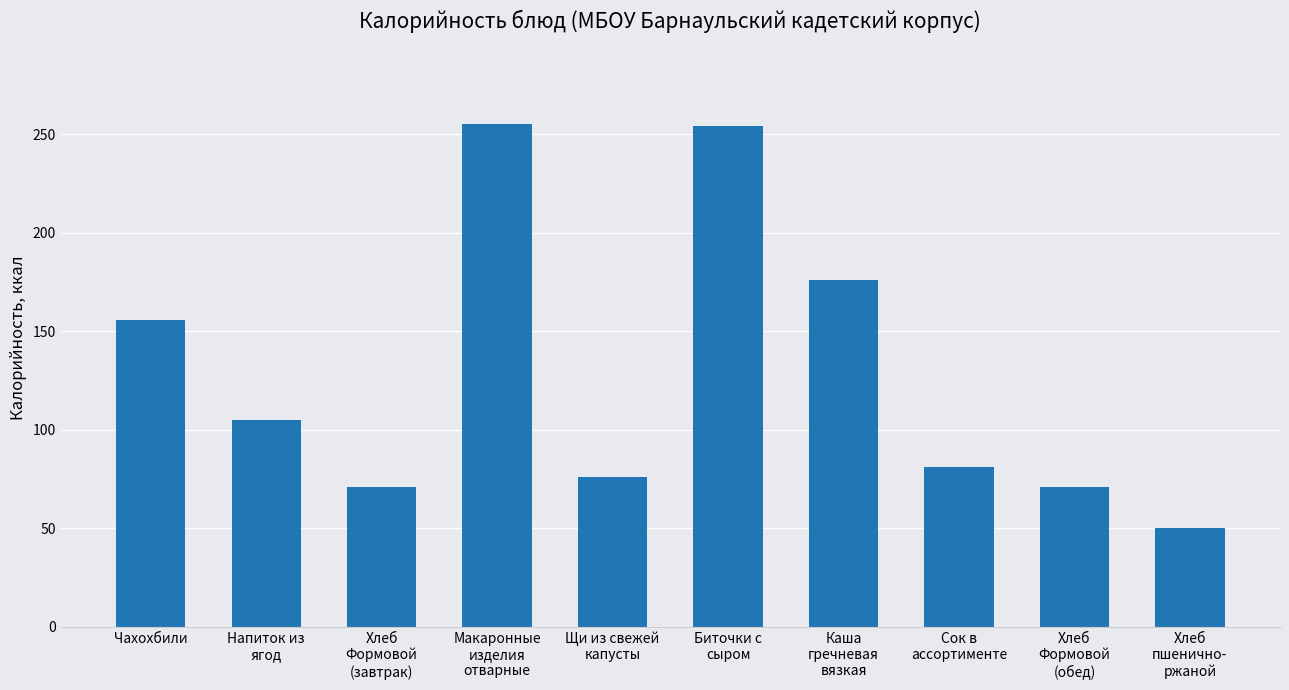

Which has a higher value, Макаронные
изделия
отварные or Сок в
ассортименте?

Макаронные
изделия
отварные